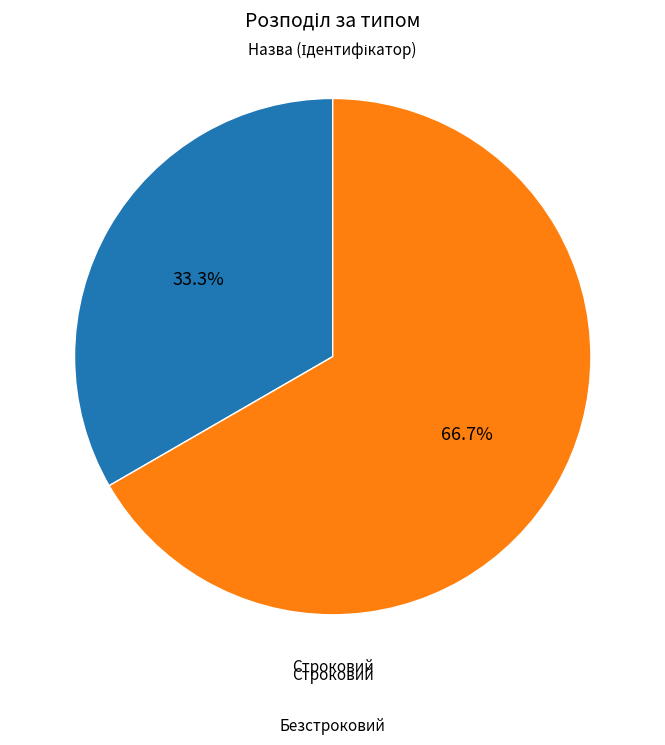

To the nearest percent, what is the average slice percentage?

50%